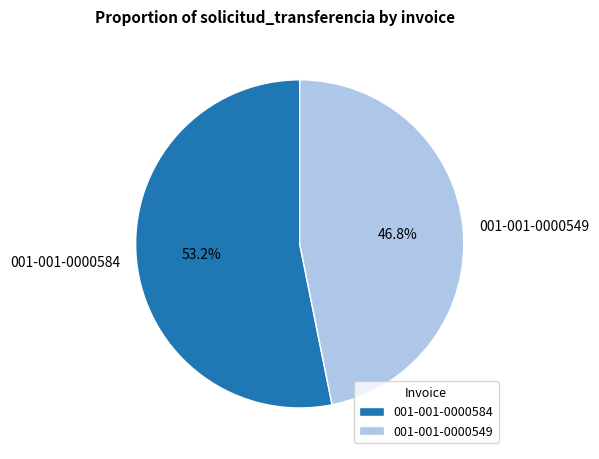

How many slices are in this pie chart?

2